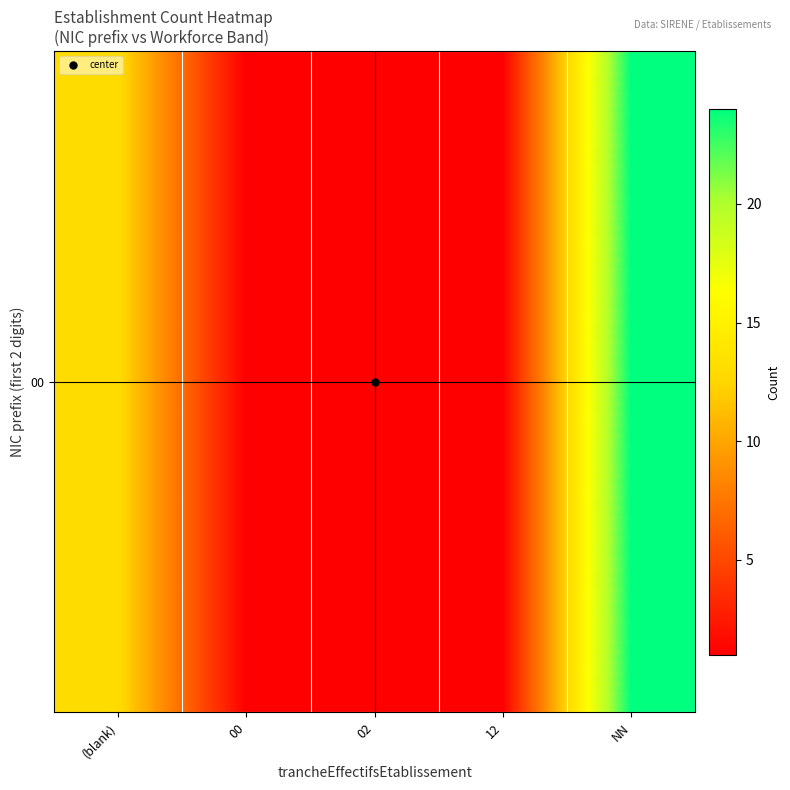

How many data points are above 1?

2